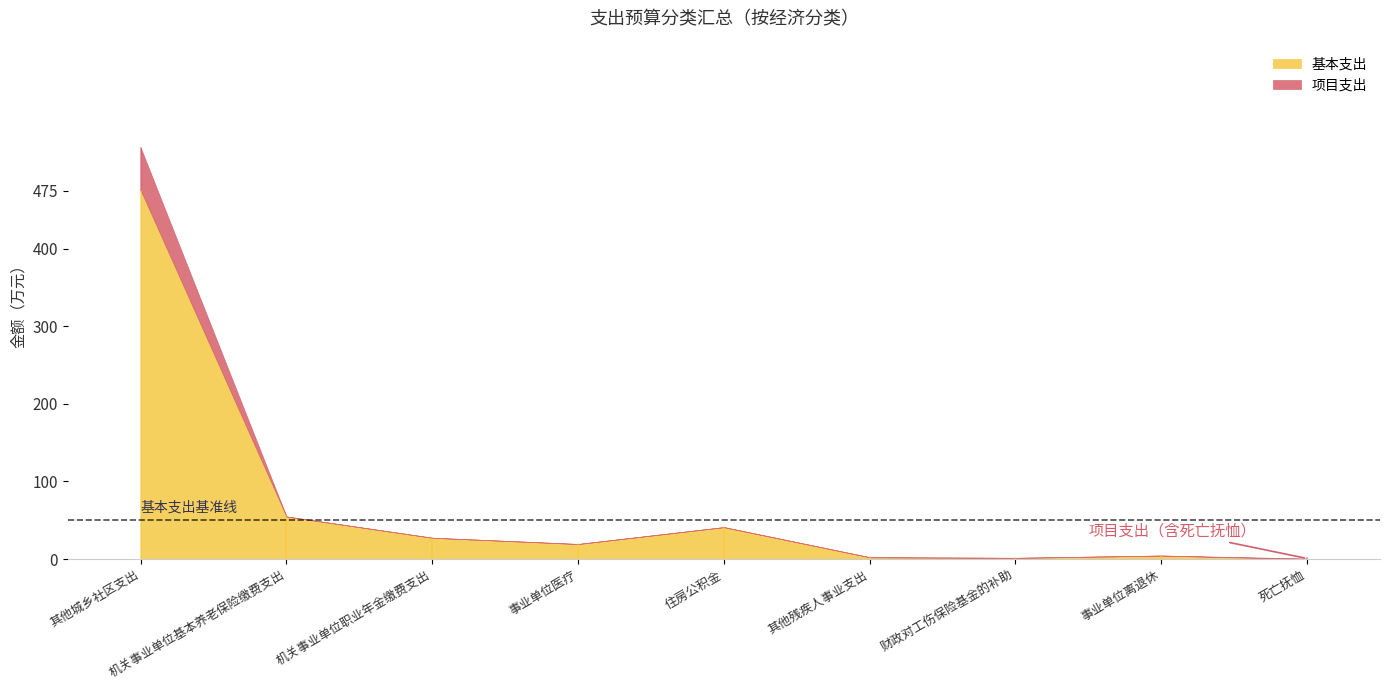

Reading right to left, list all the values displayed in this chart.

基本支出: 0.0	4.4	1.5	2.3	41.1	19.4	27.4	54.8	475.4
项目支出: 0.7	0.0	0.0	0.0	0.0	0.0	0.0	0.0	54.8